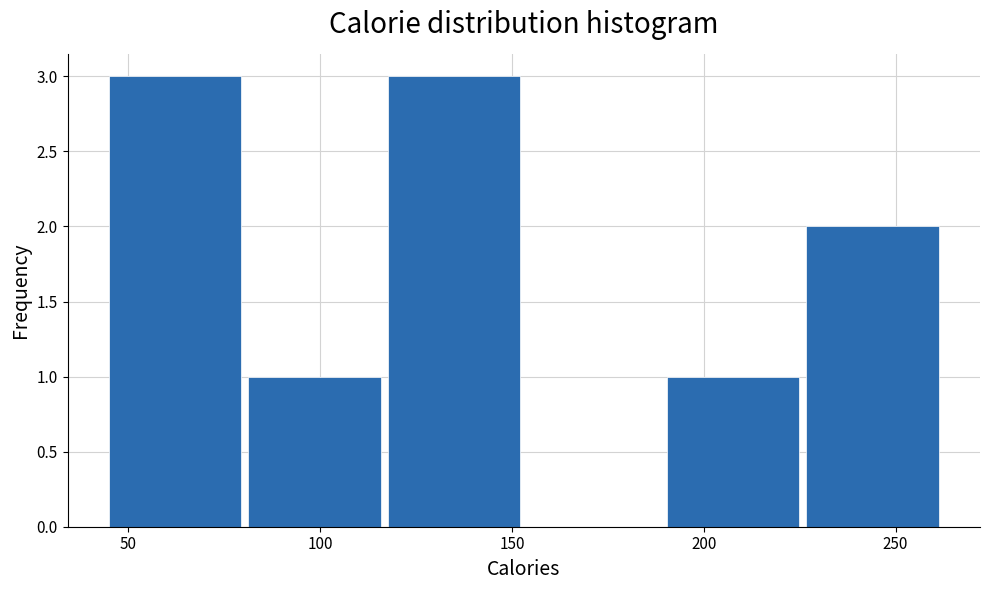

What is the height of the bar covering 190 to 225 on the x-axis? Neither the bar edges nor the heights are printed on the chart, so give them approximately, as read against the axes.

1